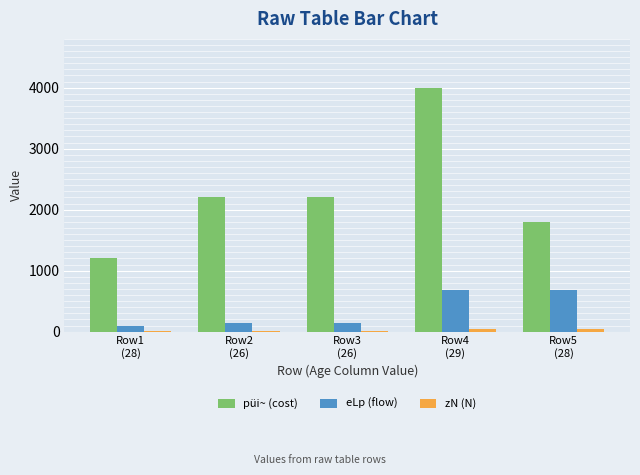

Which series has the widest spread of values?

püi~ (cost)